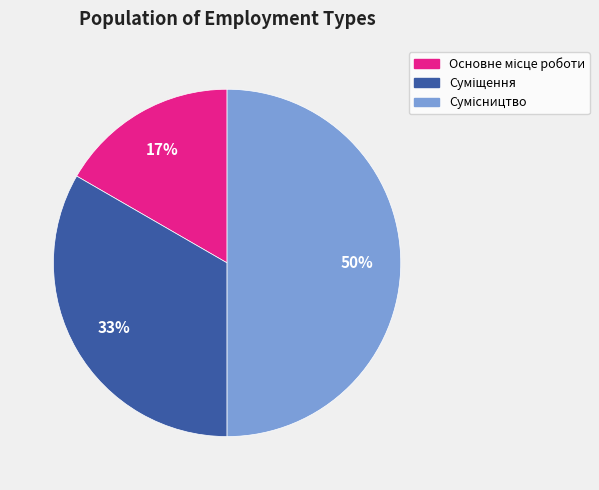

To the nearest percent, what is the average slice percentage?

33%